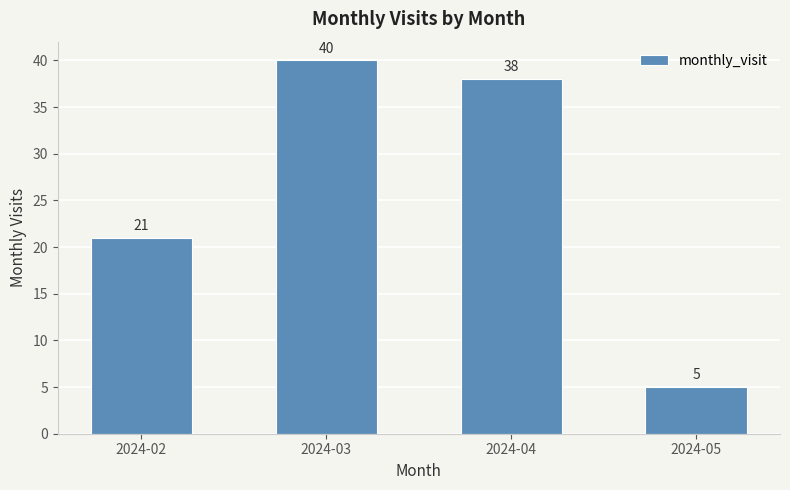

How many bars are there in total?

4